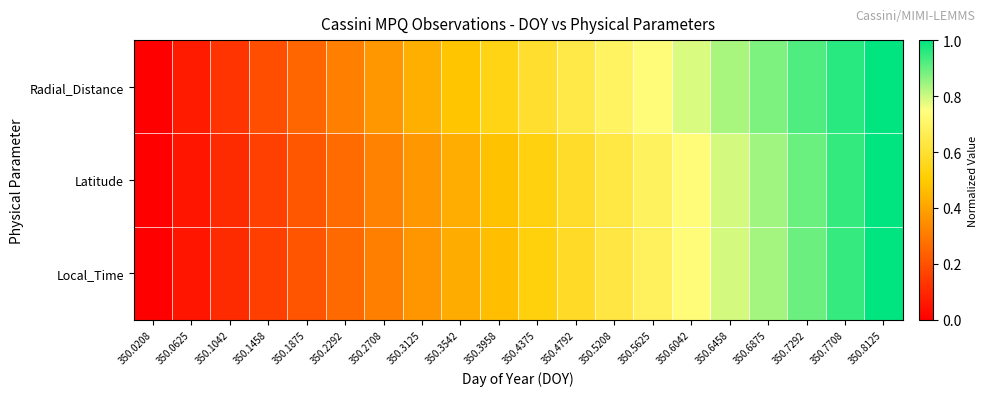

What is the total value across all series at 350.6875?

2.6